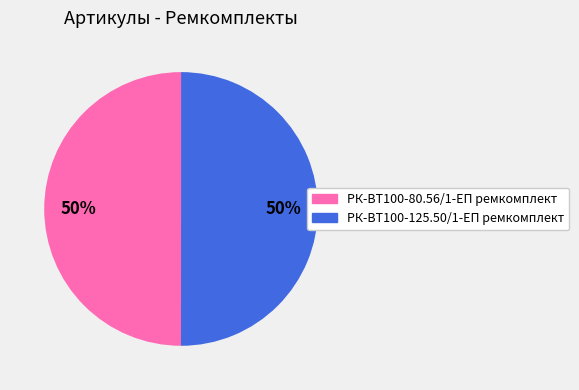

Is the sum of РК-ВТ100-80.56/1-ЕП ремкомплект and РК-ВТ100-125.50/1-ЕП ремкомплект greater than half?

Yes